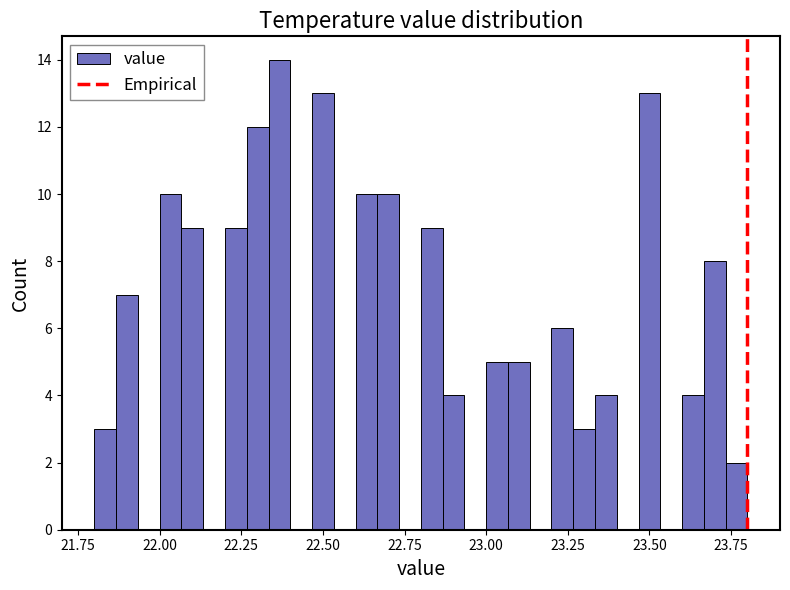

Read against the x-axis, roughly where is the centre of the tallest bar?

22.35